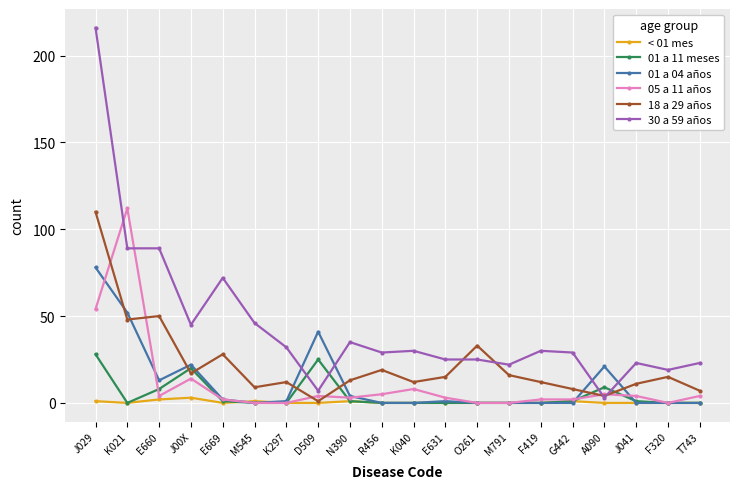

The value of 05 a 11 años at T743 is 4. True or false?

True